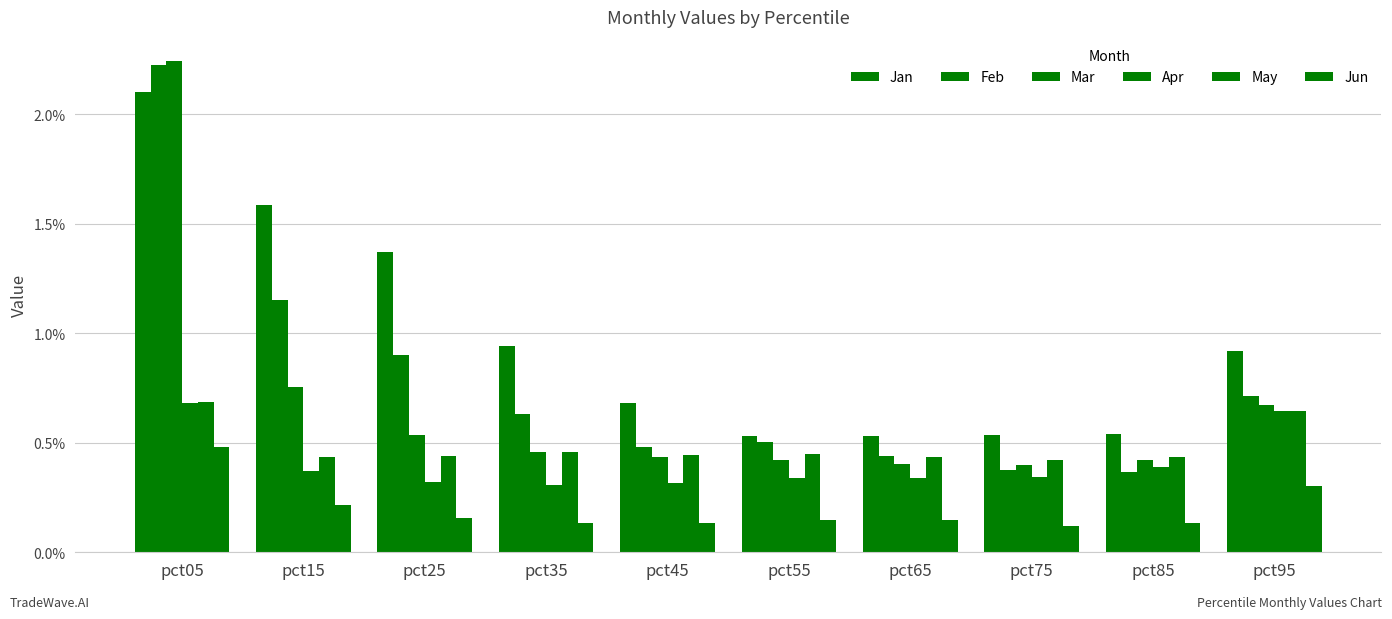

What is the average value of the Feb series?

0.8